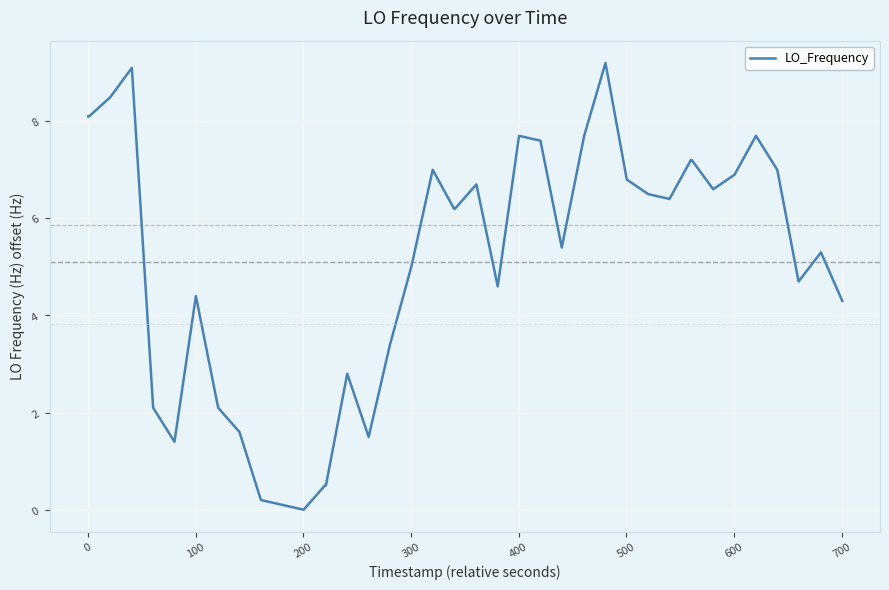

What is the greatest value displayed?

9.2